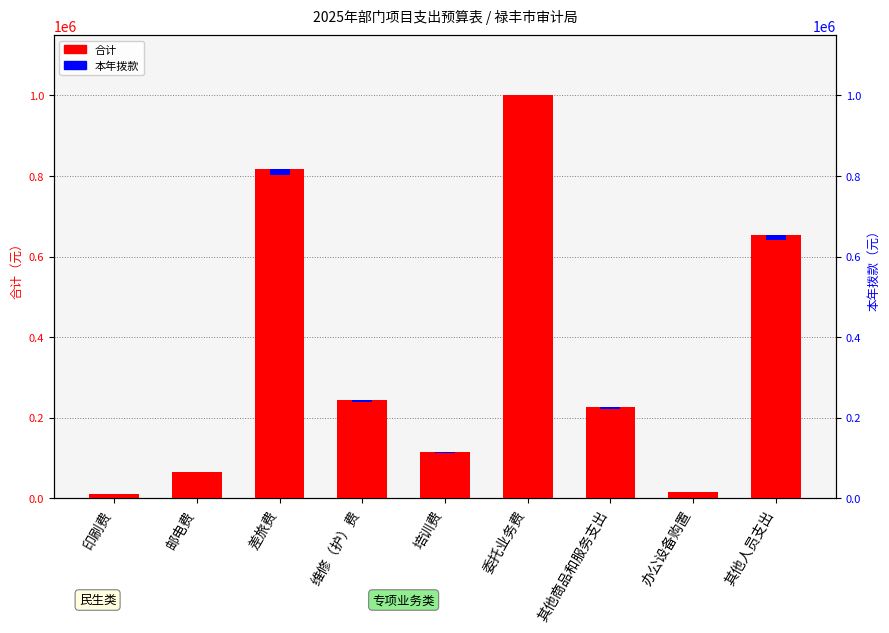

Reading right to left, transcribe all the data shown in this chart.

653800	15000	226850	1000000	115200	244500	817750	65000	11300